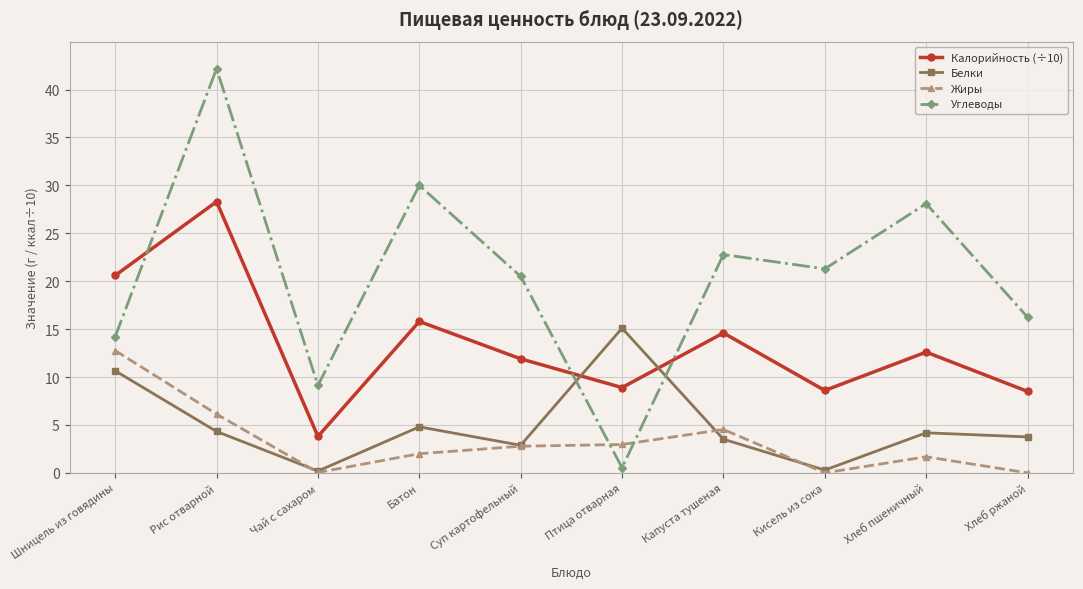

What are all the series names shown in the legend?

Калорийность (÷10), Белки, Жиры, Углеводы